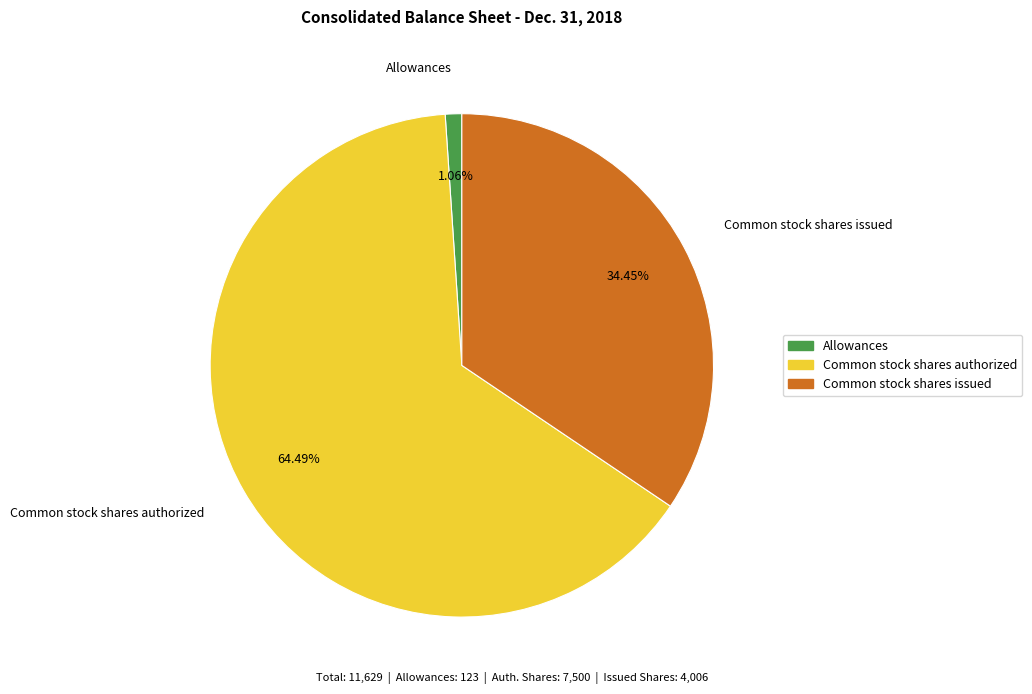

What is the majority slice?

Common stock shares authorized